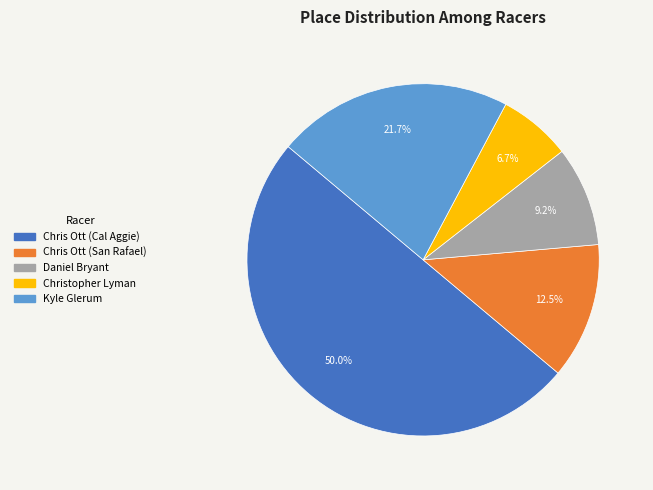

Does Chris Ott (San Rafael) account for over 50% of the chart?

No